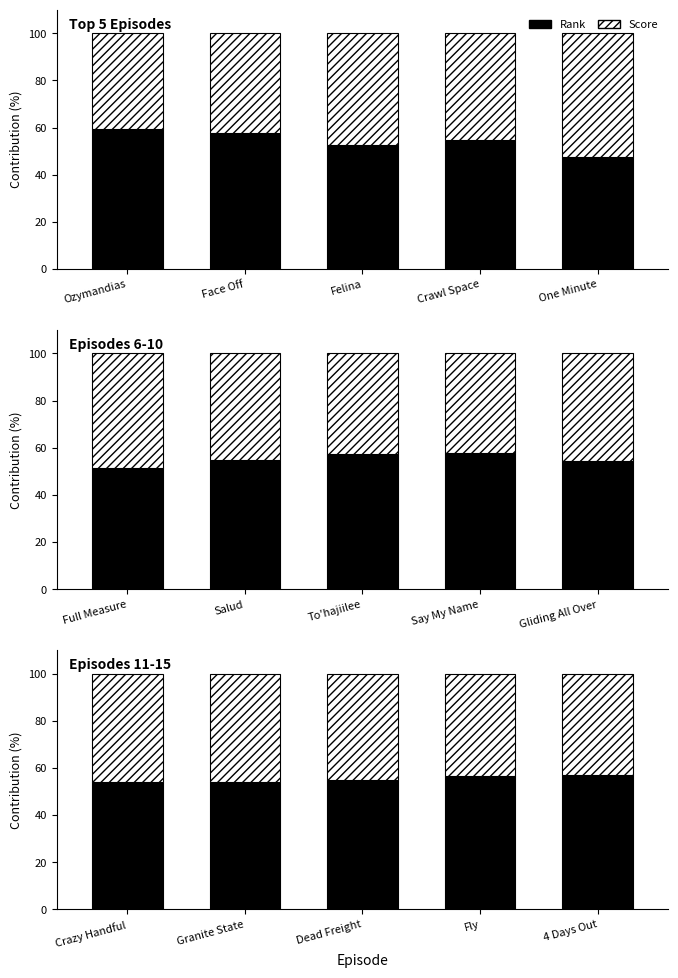

How many distinct data groups are displayed?

2